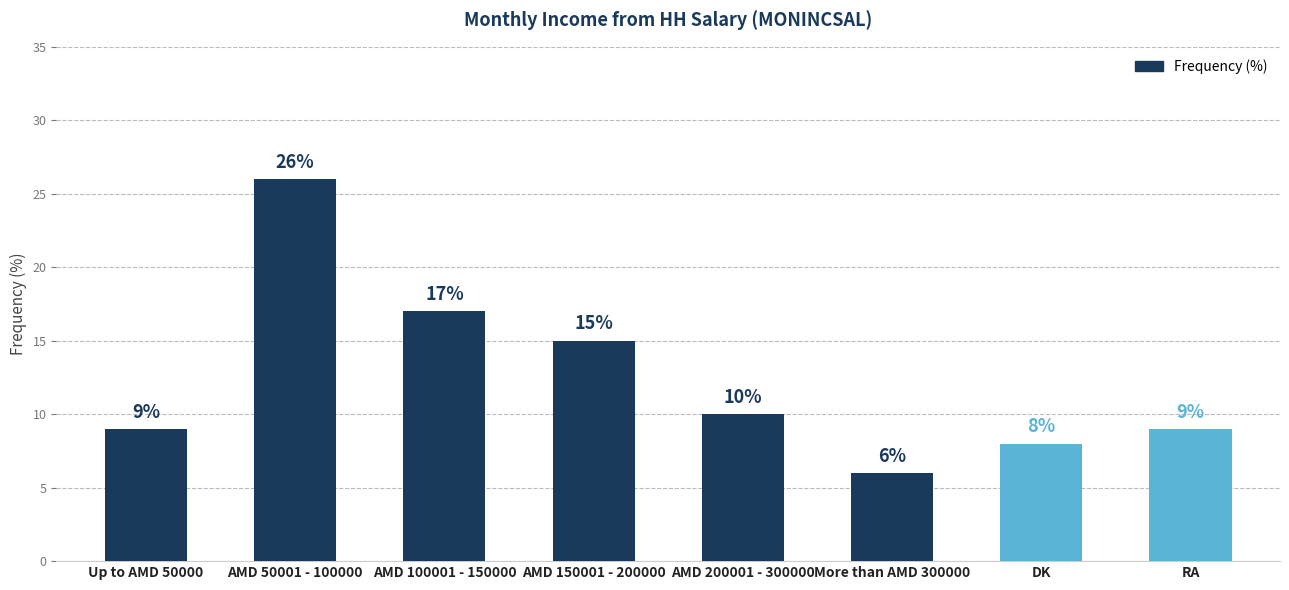

What is the minimum value shown in the chart?

6